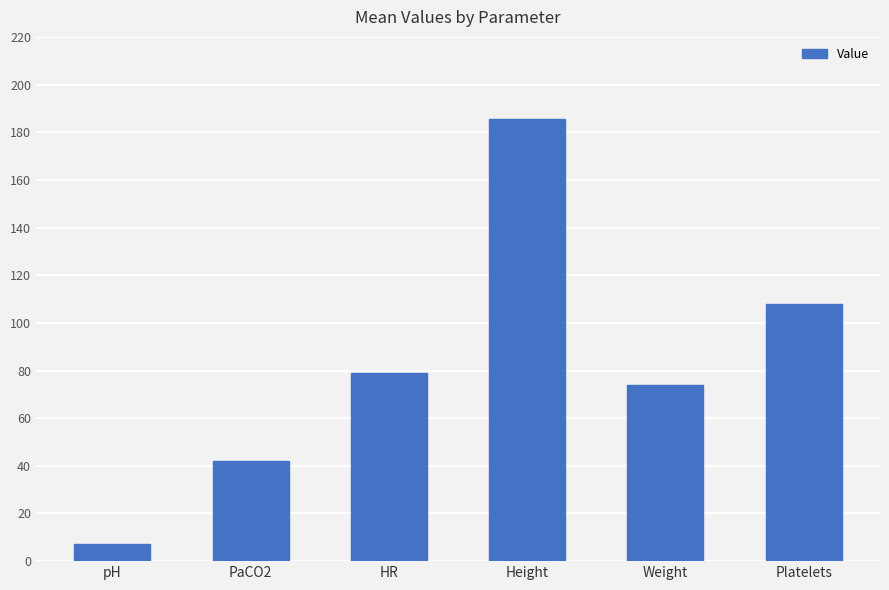

What is the difference between the values at PaCO2 and Height?

143.4